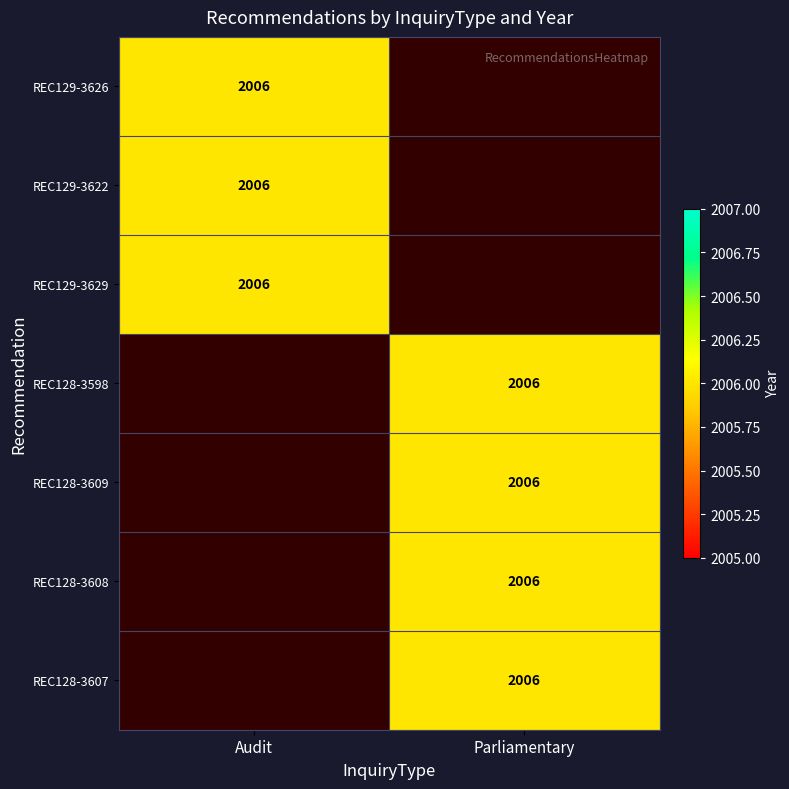

The Audit series shows 0 at REC128-3607. True or false?

True